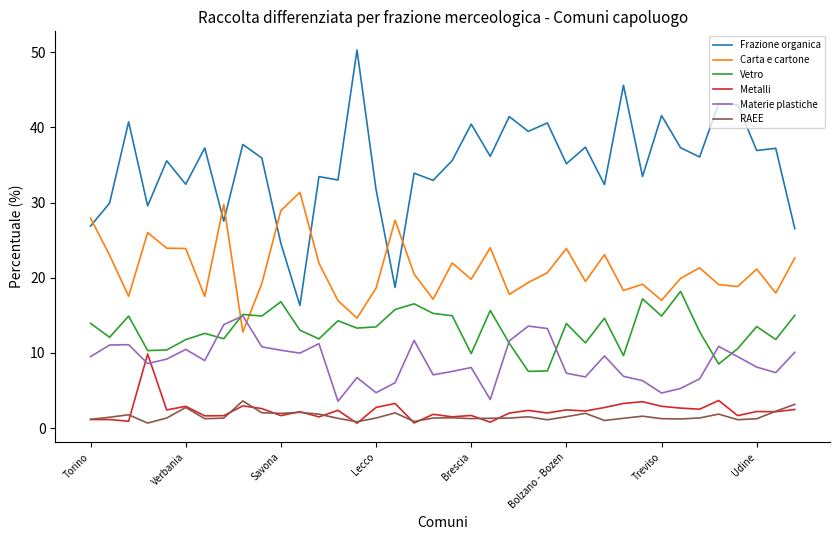

What is the lowest value of the Carta e cartone series?

12.8